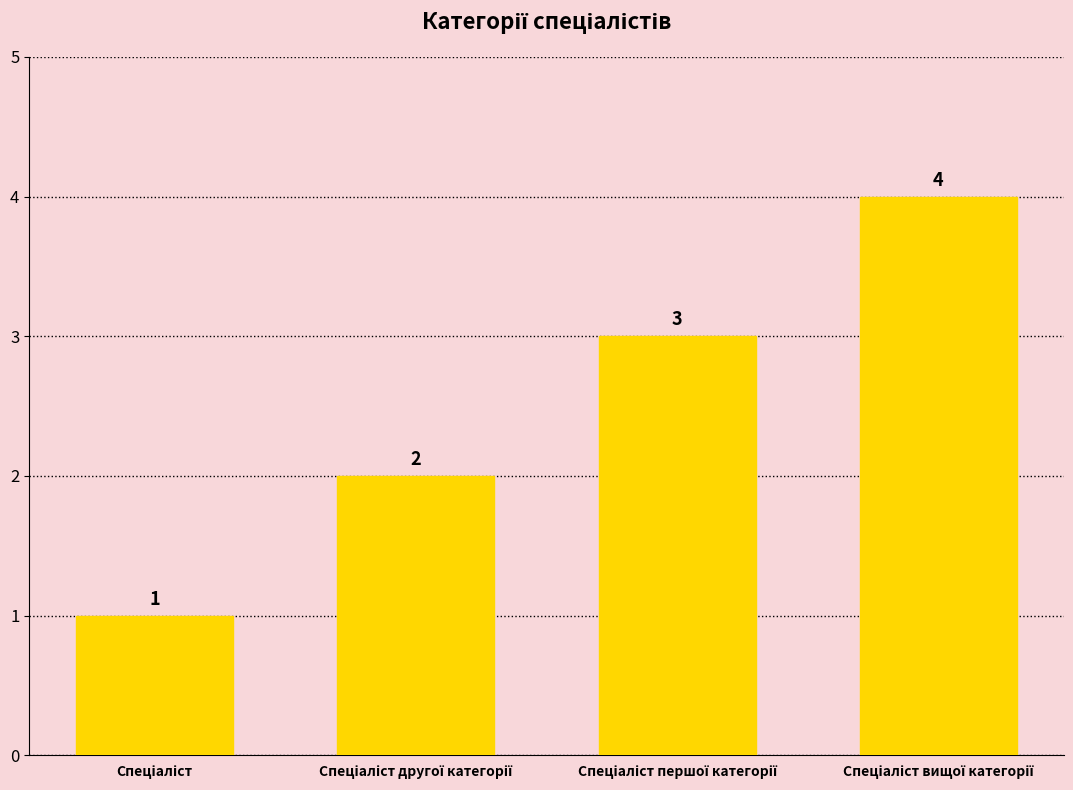

Reading right to left, extract all data points from this chart.

4	3	2	1